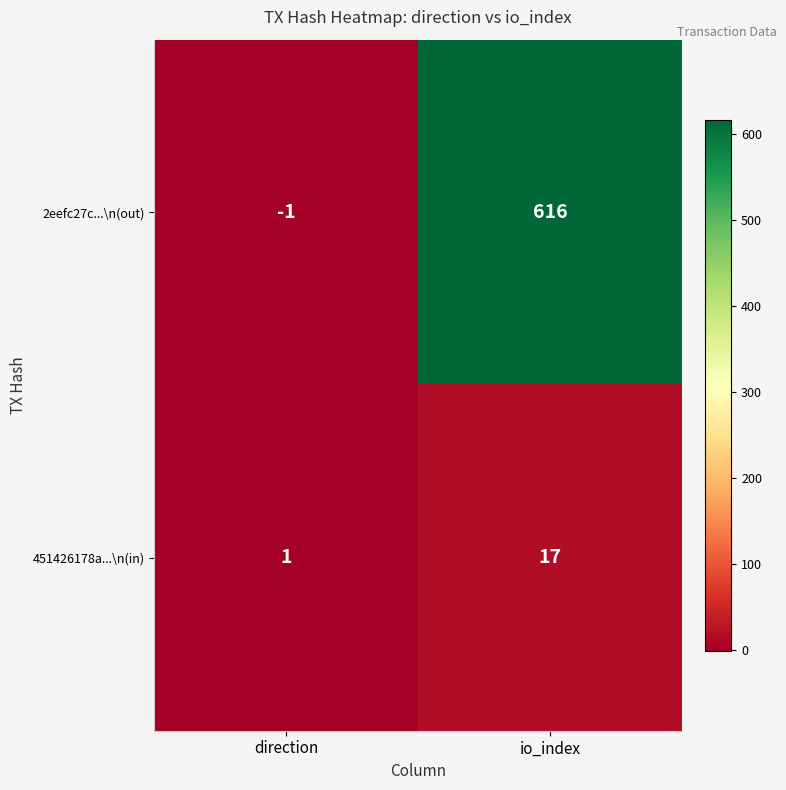

Which series has the largest range (max minus min)?

2eefc27c...\n(out)